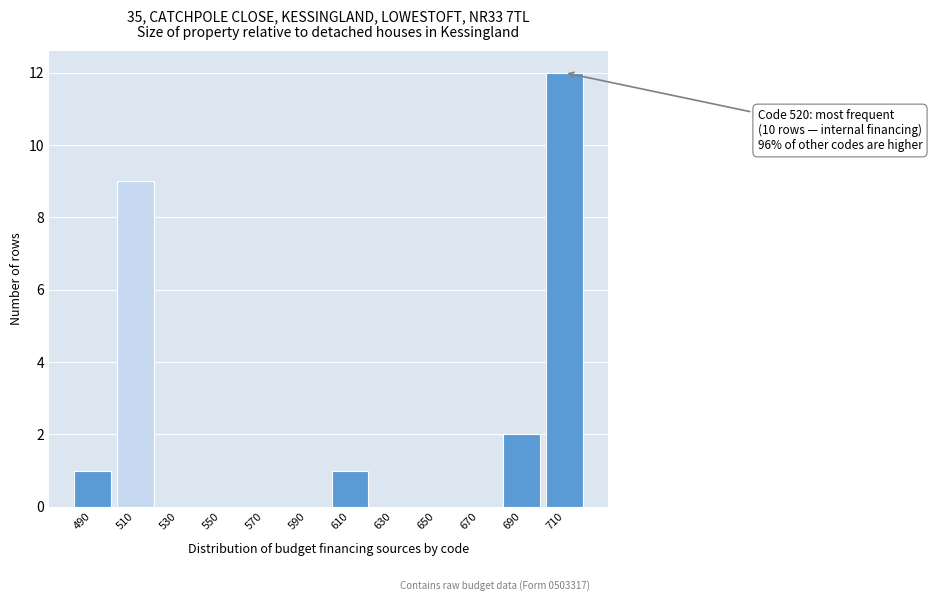

Reading left to right, extract all data points from this chart.

490=1	510=9	530=0	550=0	570=0	590=0	610=1	630=0	650=0	670=0	690=2	710=12